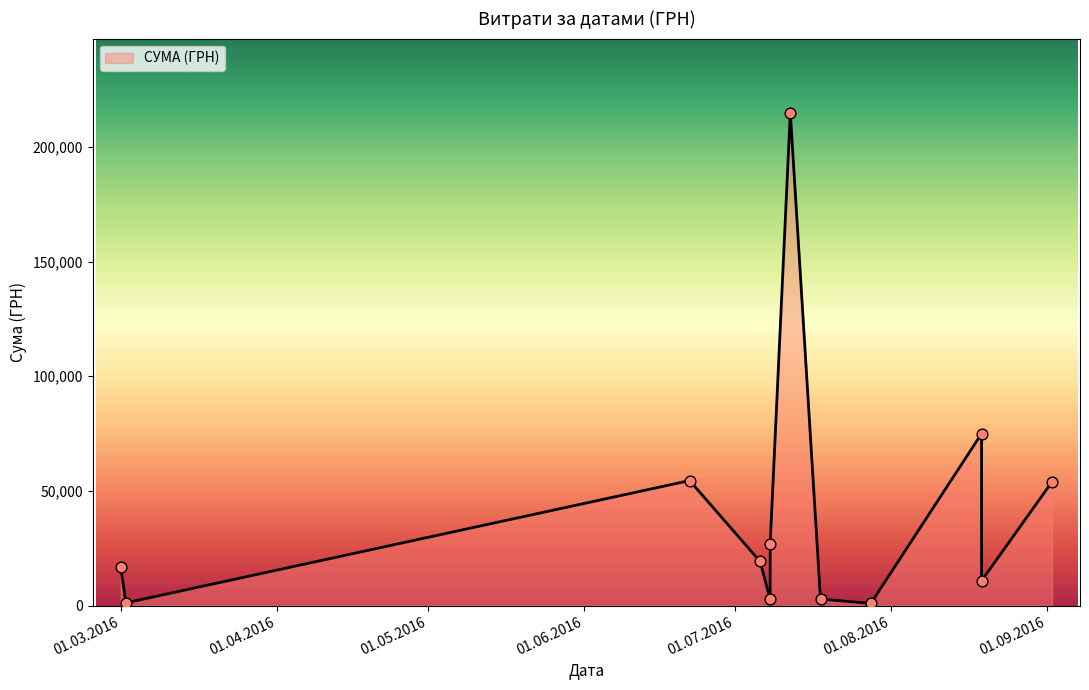

What is the ratio of the value at 22.06.2016 to the value at 08.07.2016?

20.5